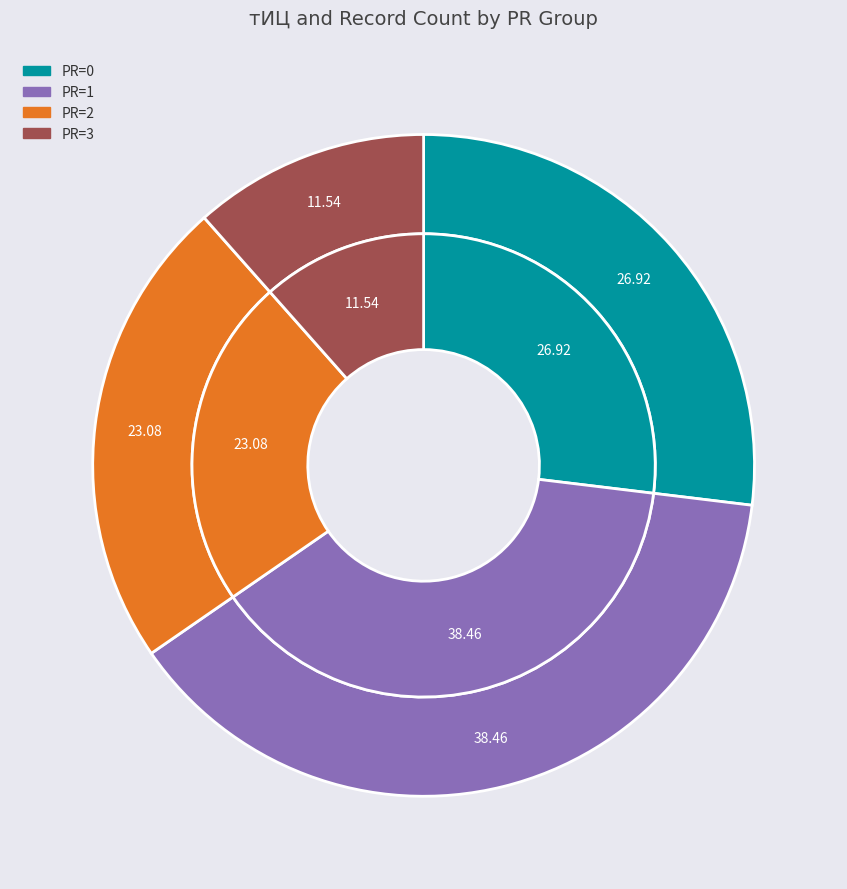

Does any single category account for the majority?

No